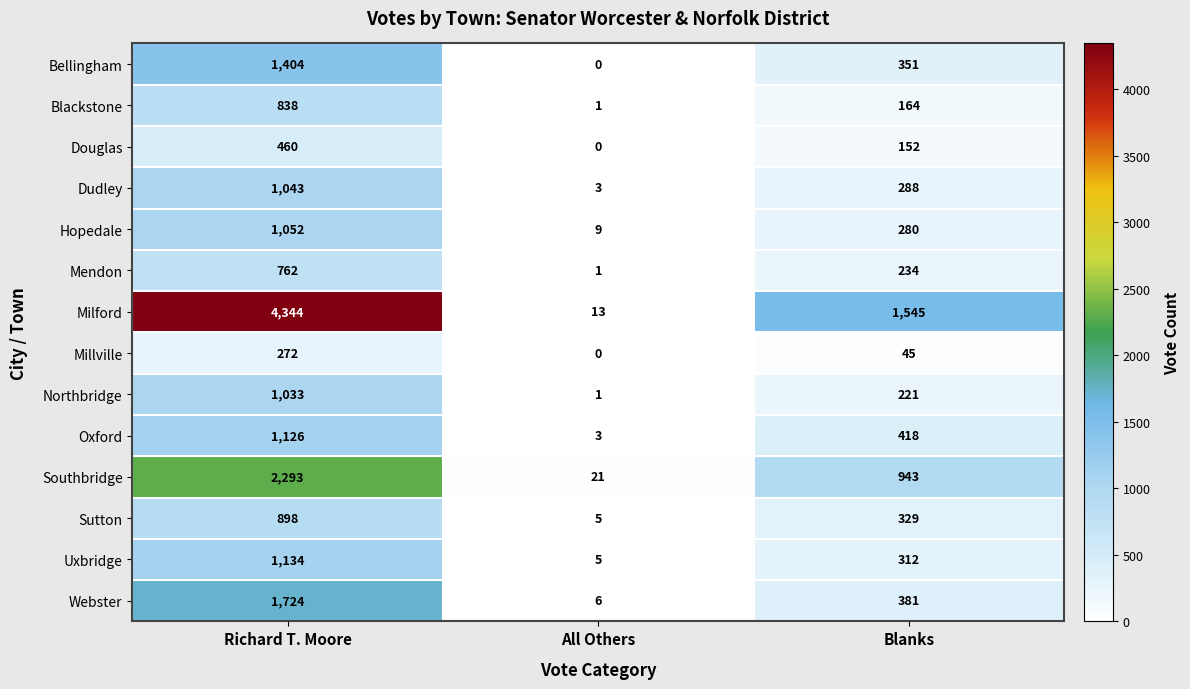

At which label does Southbridge reach its minimum?

All Others